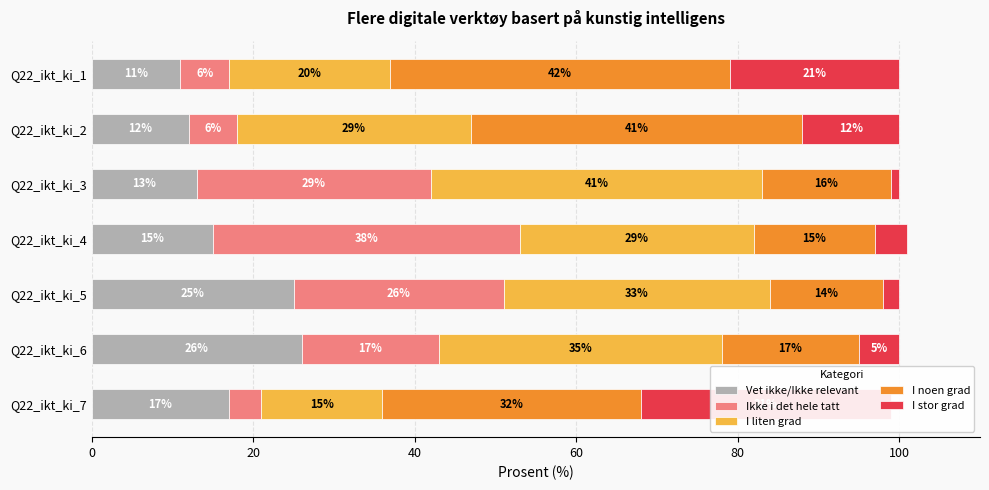

What is the total value across all series at Q22_ikt_ki_2?

100